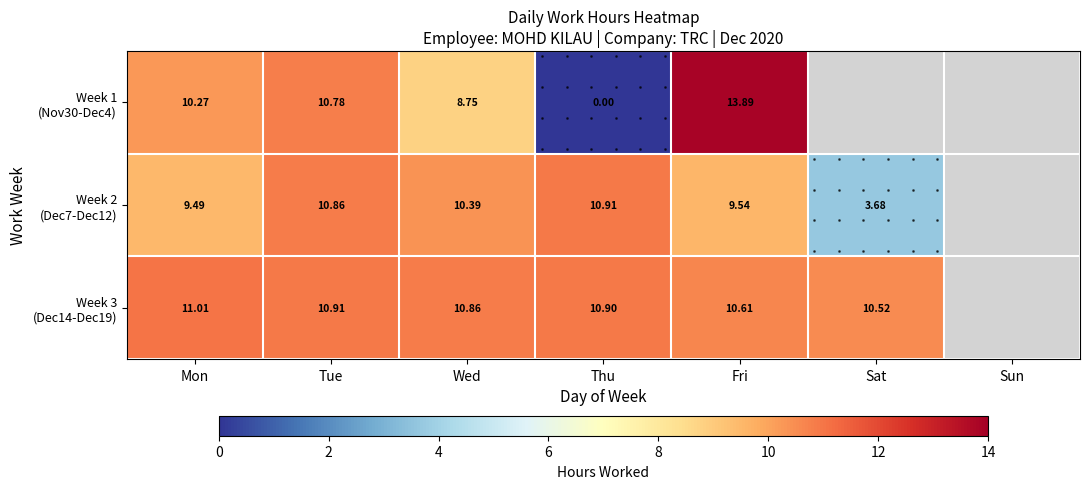

List the series in order of their peak value, highest first.

Week 1 (Nov30-Dec4), Week 3 (Dec14-Dec19), Week 2 (Dec7-Dec12)